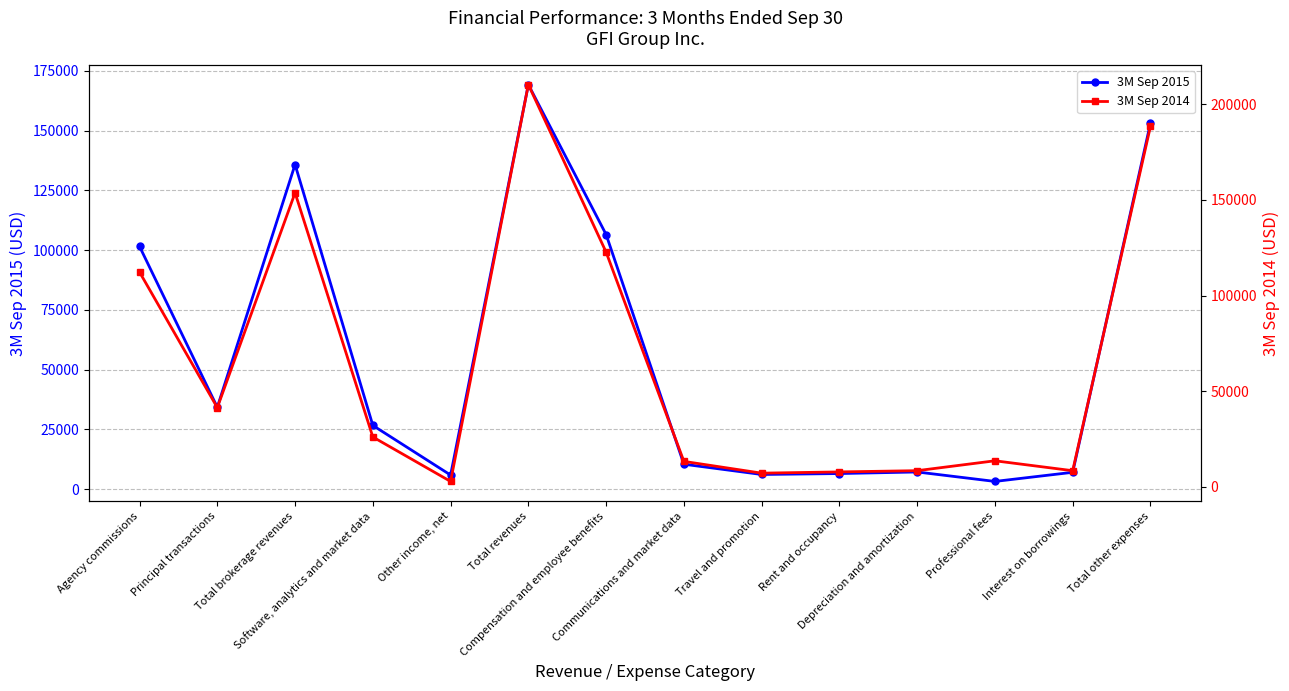

What are all the series names shown in the legend?

3M Sep 2015, 3M Sep 2014